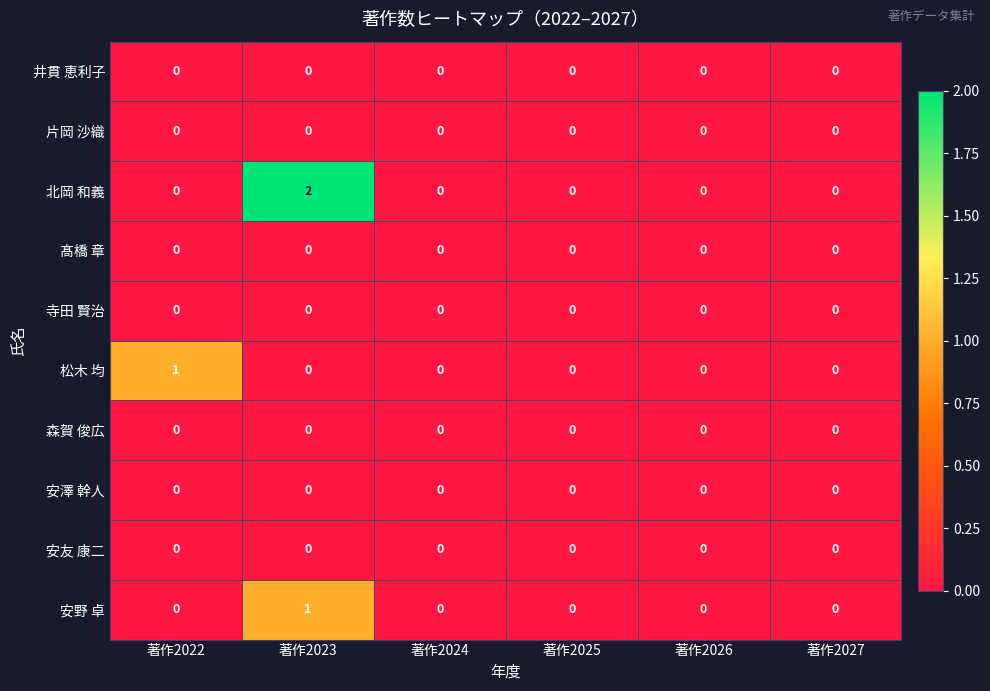

How many series are shown in this chart?

10